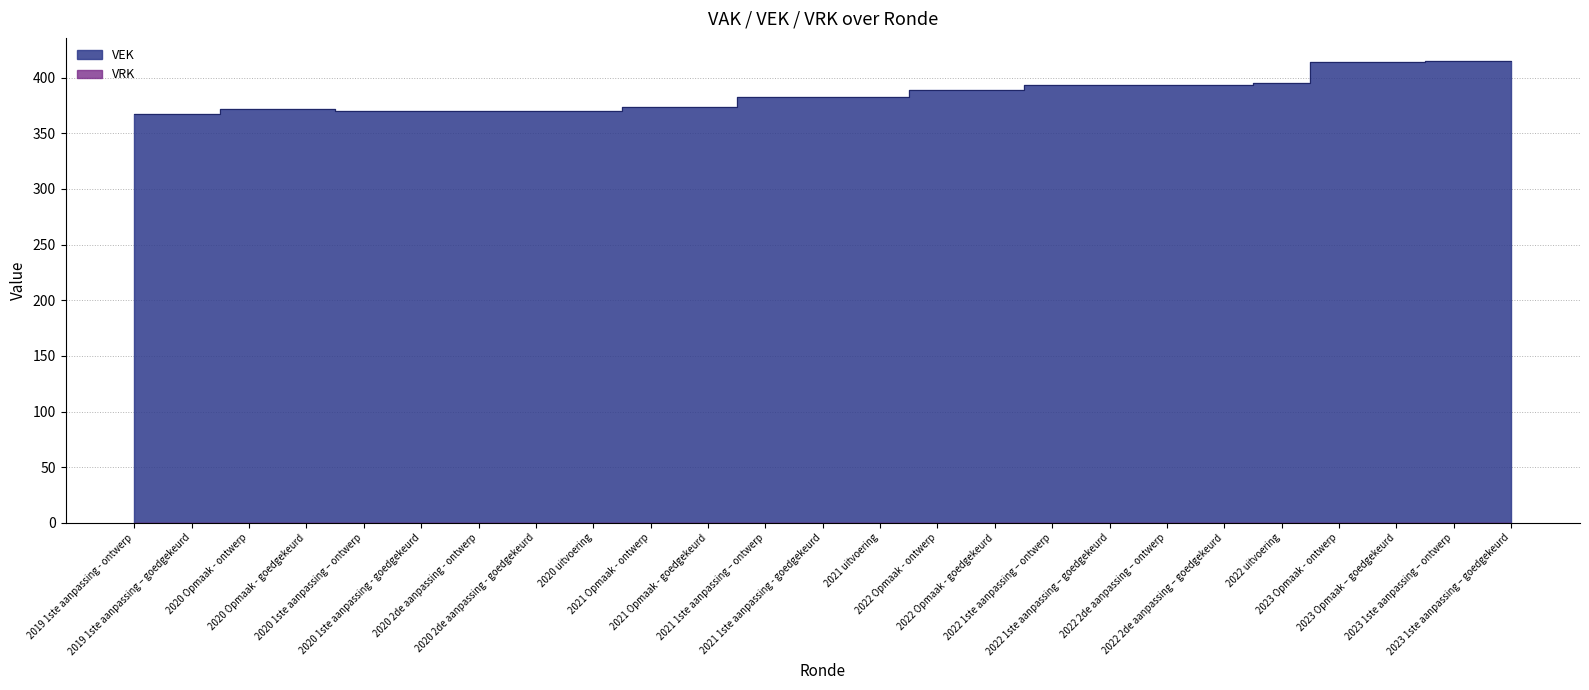

What is the difference between the maximum and minimum values?

48